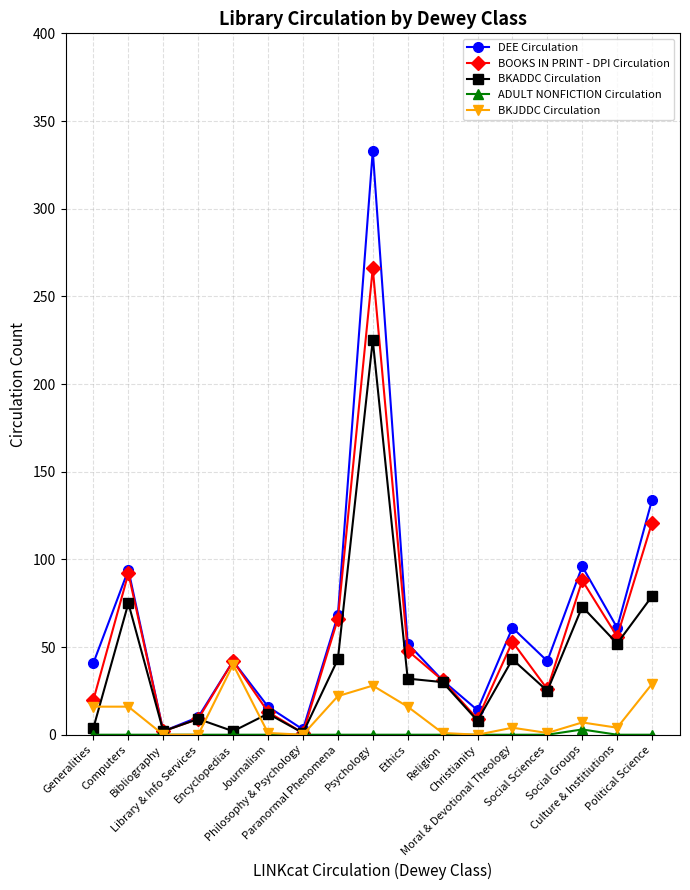

What is the sum of all DEE Circulation values?

1100